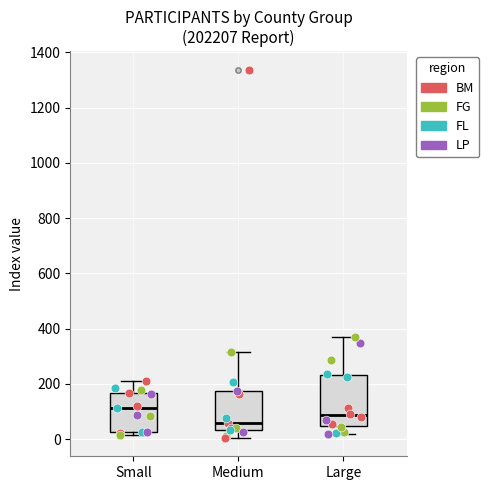

Which box has the lowest median line?

Medium